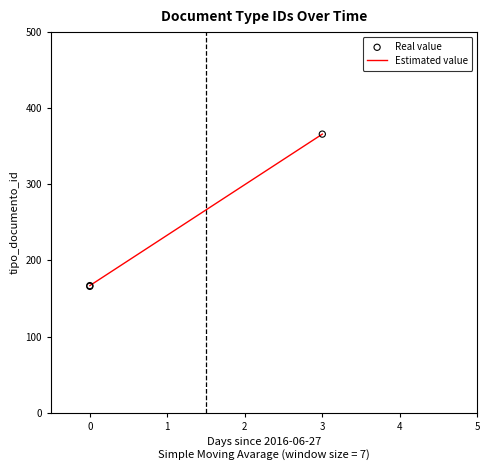

What is the maximum value for Estimated value?

366